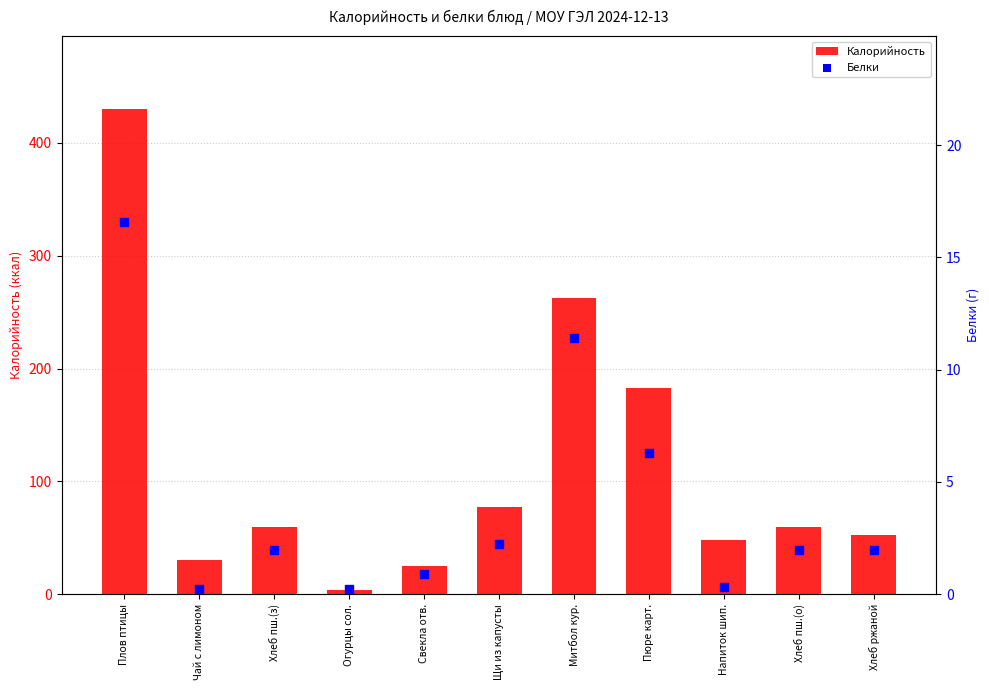

Which series contains the lowest Y value?

Белки